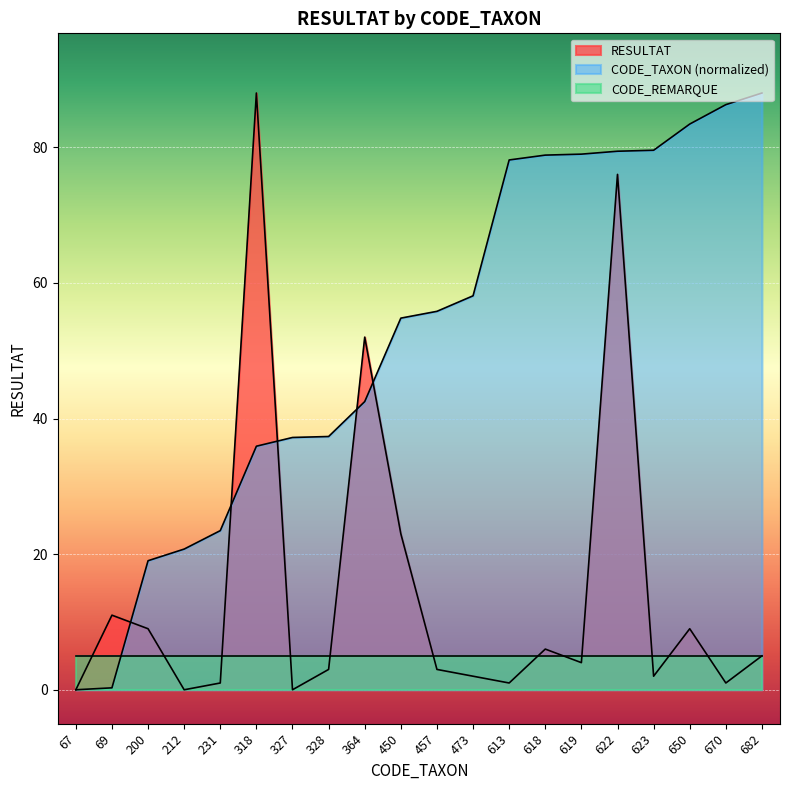

How many times do CODE_TAXON and RESULTAT cross each other?

5